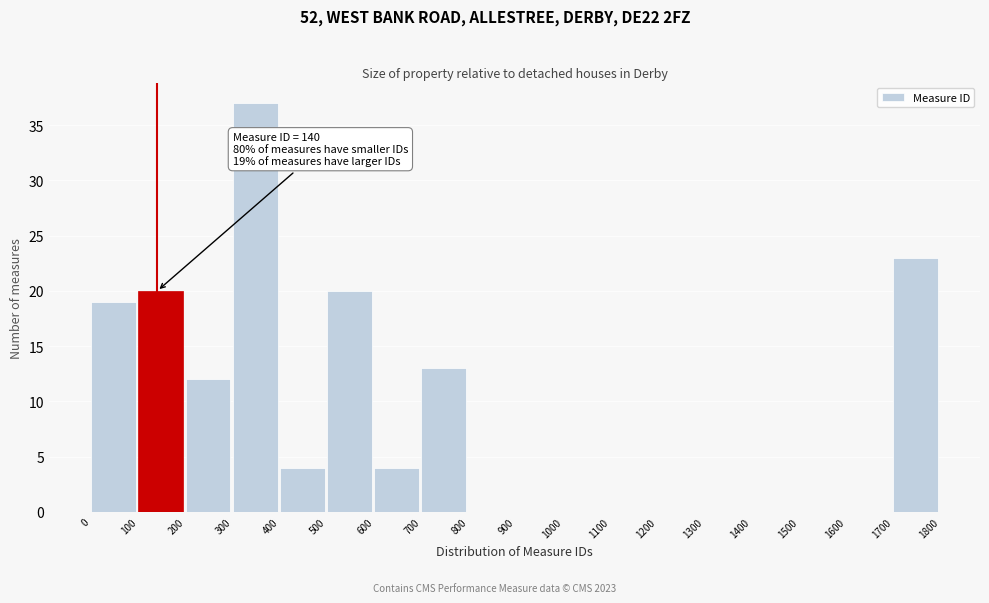

Which range on the x-axis has the tallest bar?

300 to 400